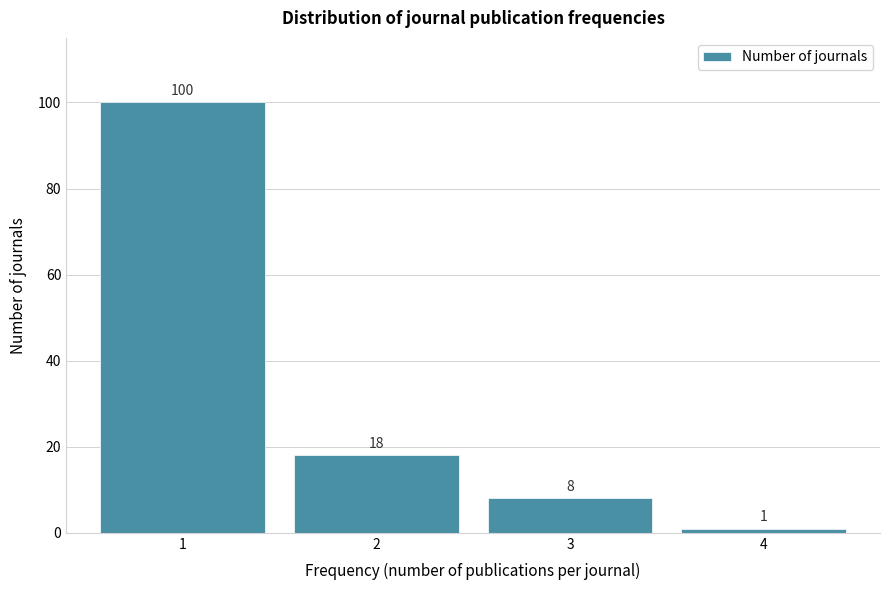

Reading left to right, transcribe all the data shown in this chart.

1=100	2=18	3=8	4=1